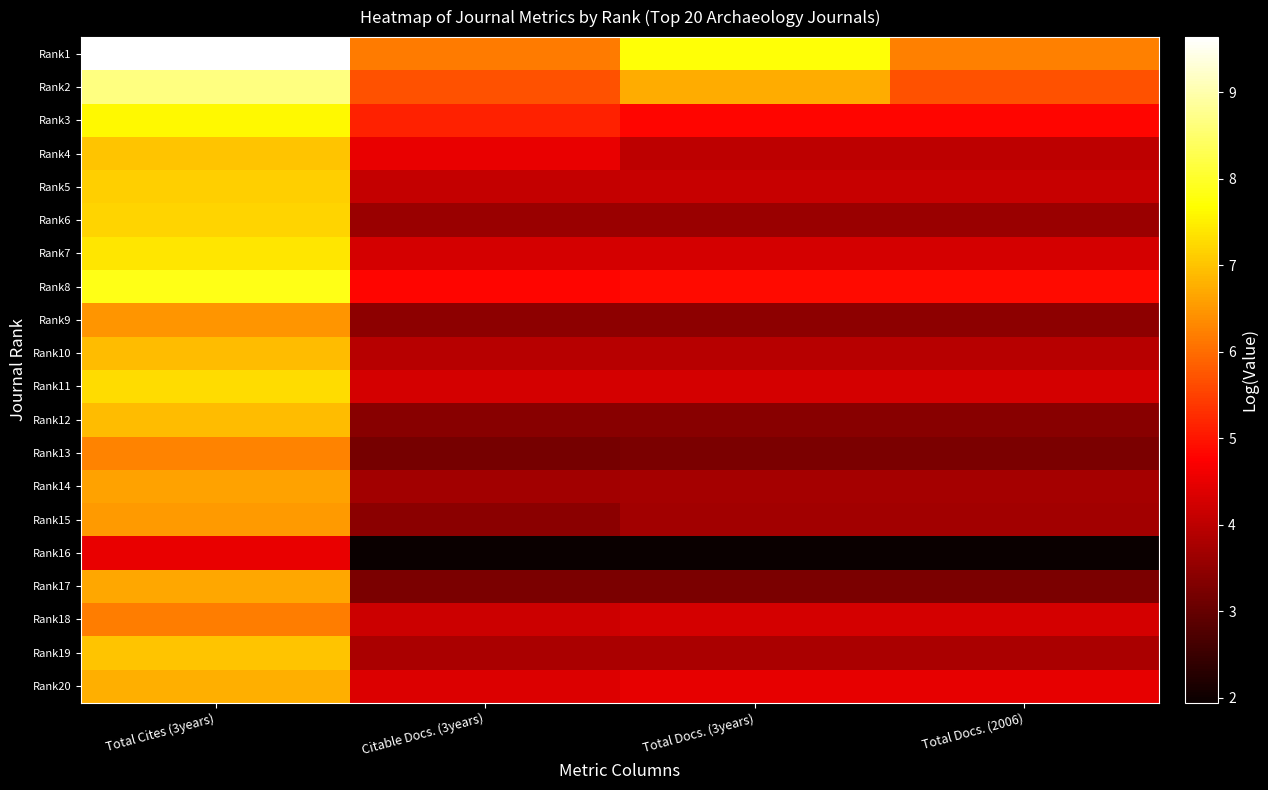

Which has a higher value, Citable Docs. (3years) or Total Docs. (3years)?

Total Docs. (3years)